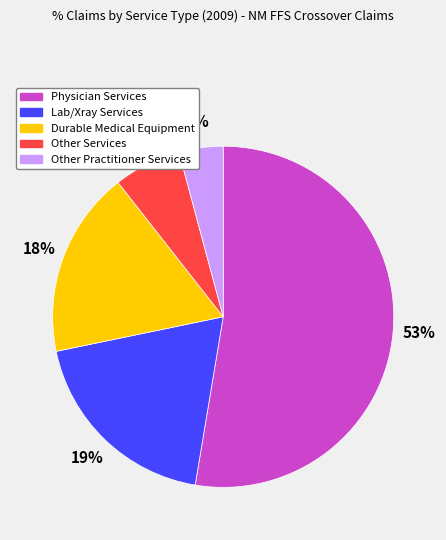

What is the smallest slice in the pie chart?

Other Practitioner Services